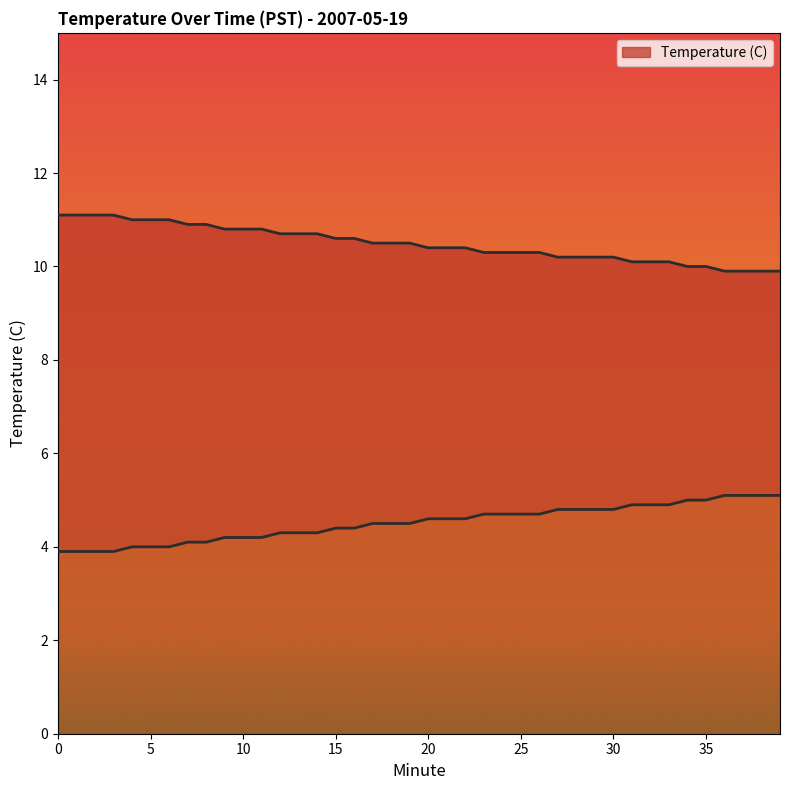

Does the chart have visible grid lines?

No